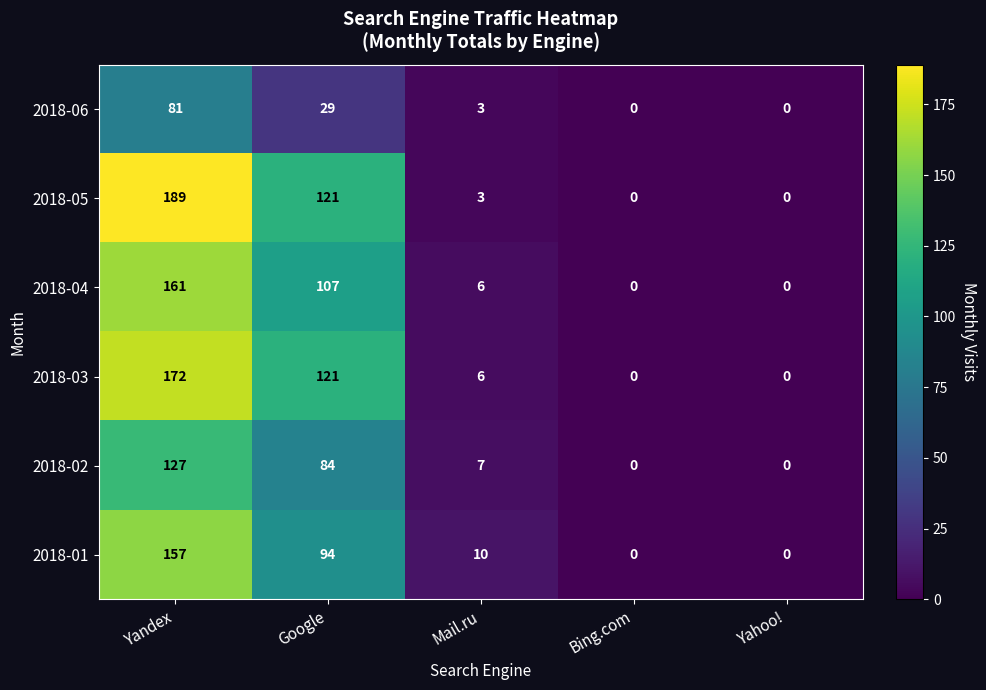

Reading left to right, what are all the values shown in this chart?

2018-06: 81	29	3	0	0
2018-05: 189	121	3	0	0
2018-04: 161	107	6	0	0
2018-03: 172	121	6	0	0
2018-02: 127	84	7	0	0
2018-01: 157	94	10	0	0